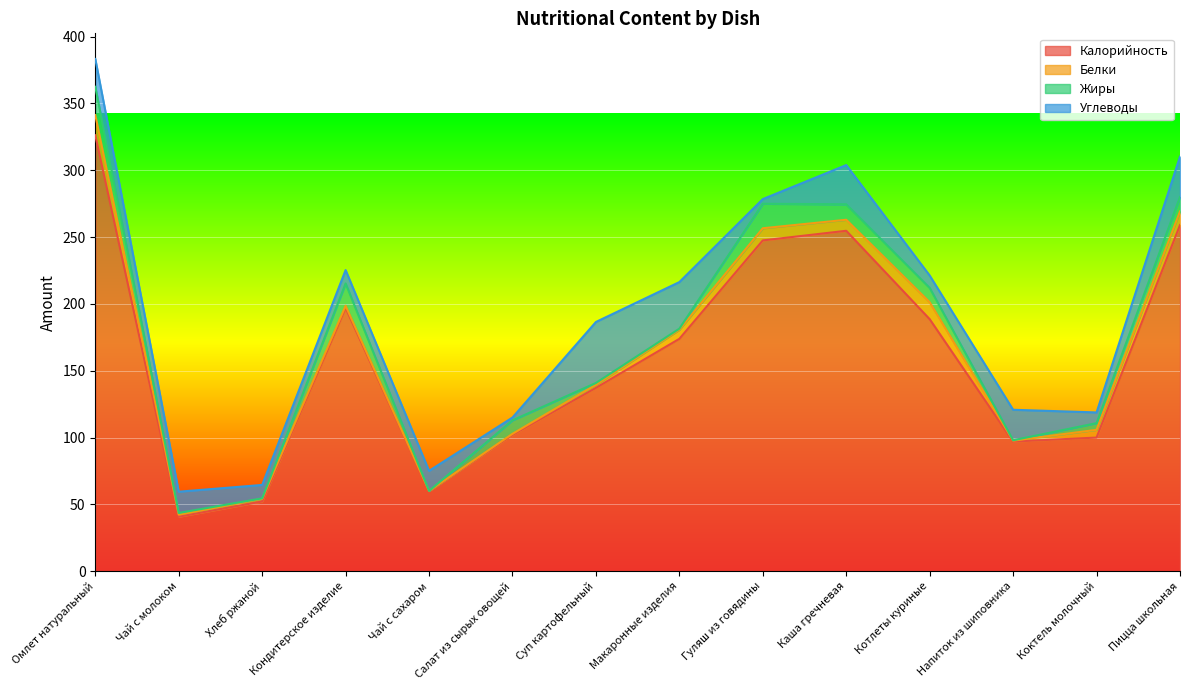

What is the highest value of the Углеводы series?

45.6